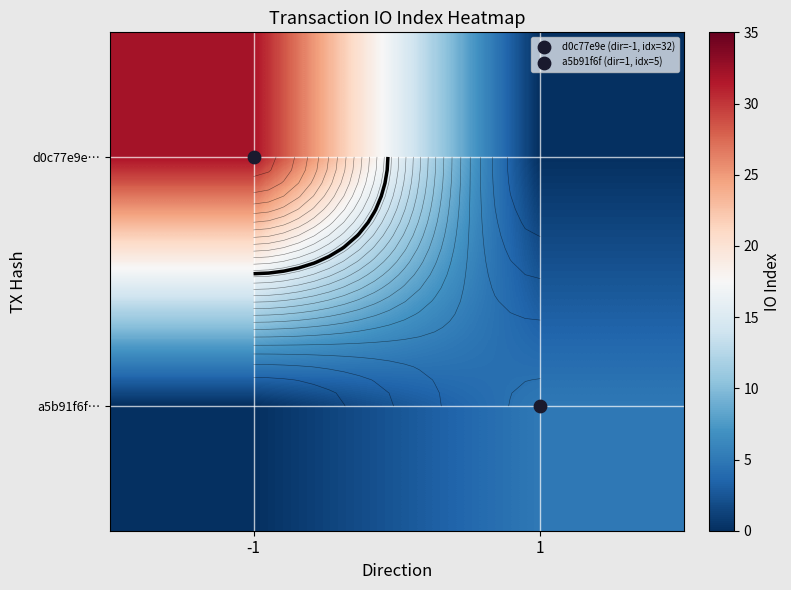

At how many categories does at least one series exceed 30?

1